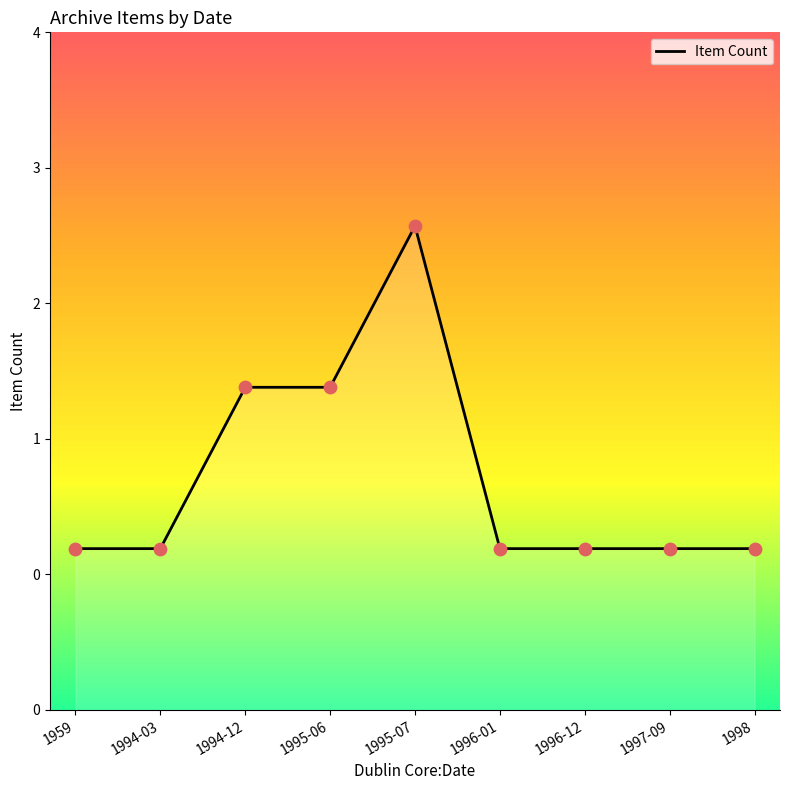

Approximately how many times larger is the value at 1996-12 compared to 1994-03?

1.0